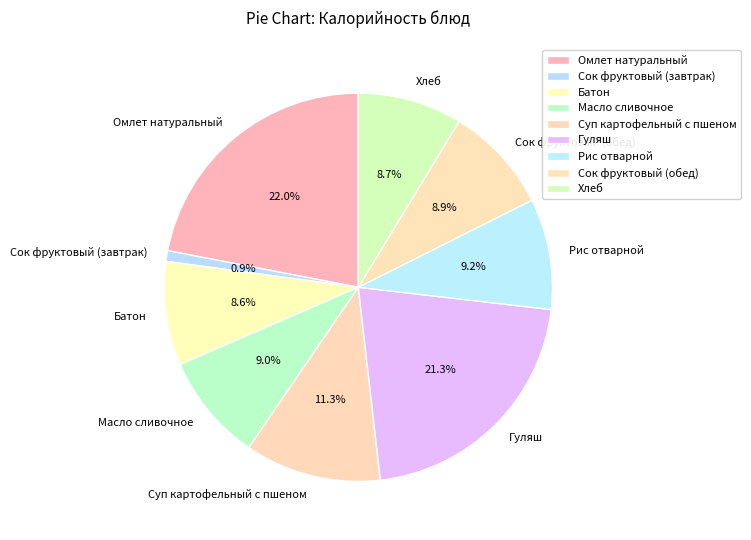

Which category has the smallest portion of the pie?

Сок фруктовый (завтрак)